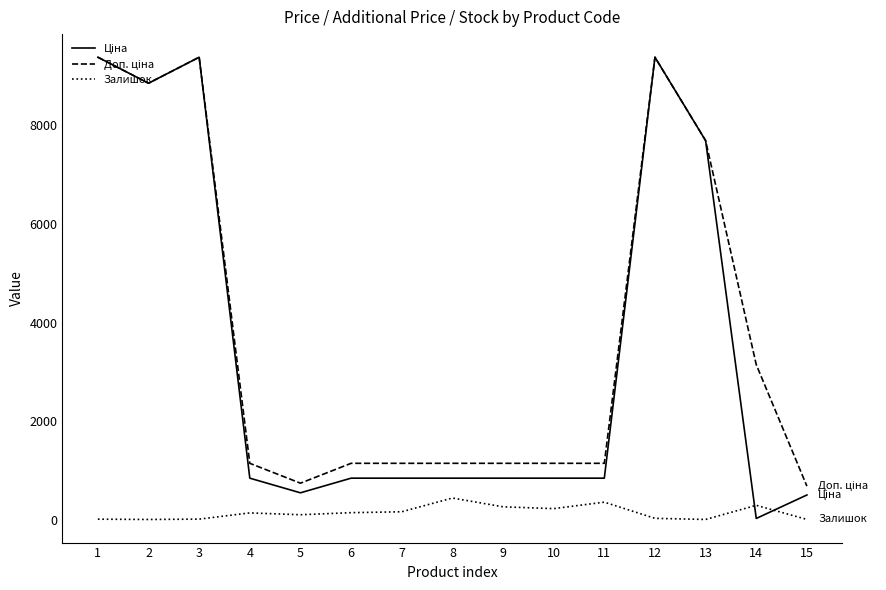

What is the greatest value displayed?

9384.0